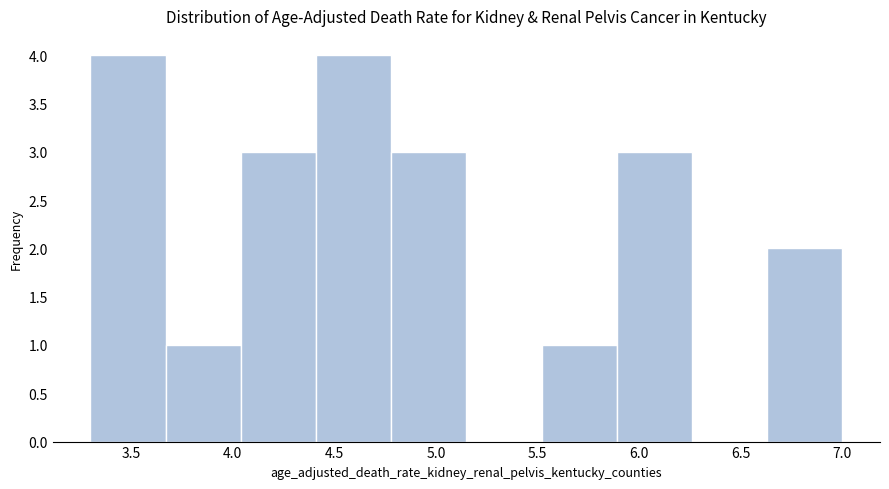

How tall is the bar that spans 4.78 to 5.15 on the x-axis? Neither the bar edges nor the heights are printed on the chart, so give them approximately, as read against the axes.

3